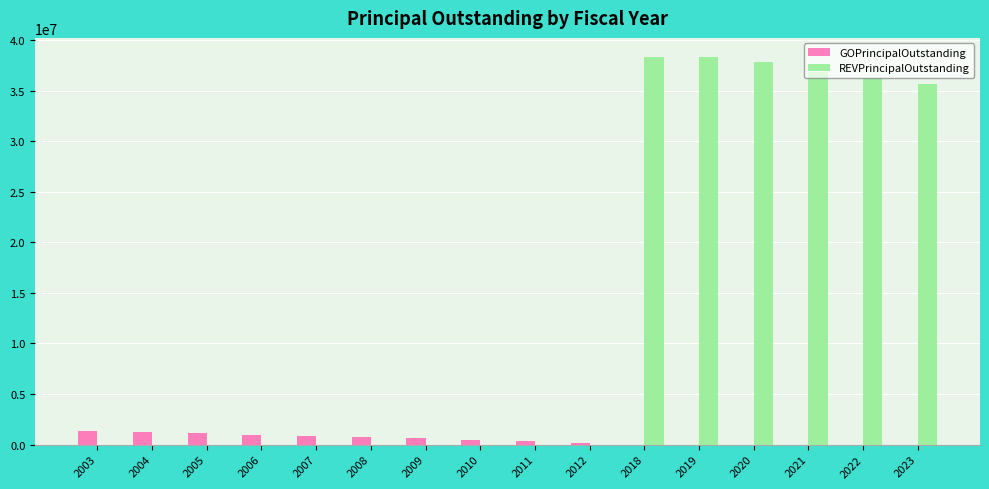

True or false: REVPrincipalOutstanding has a value of 37838305.6 at 2020.

True